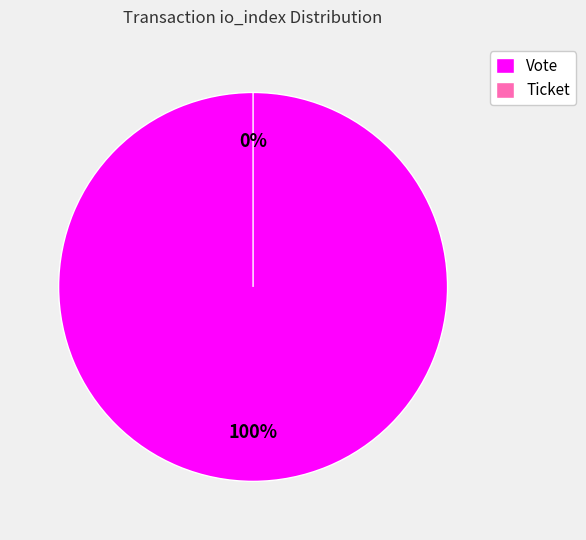

How many slices are in this pie chart?

2